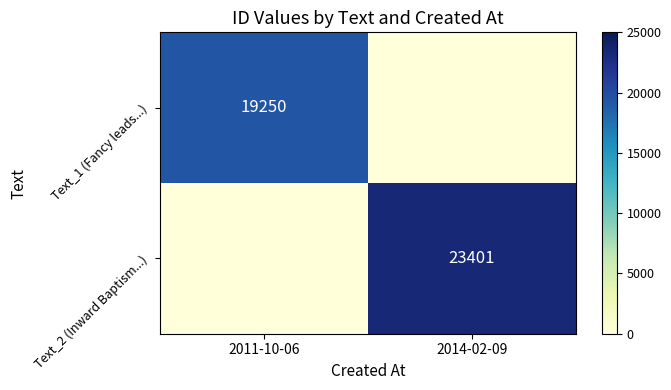

What is the difference between the highest and lowest values at 2011-10-06?

19250